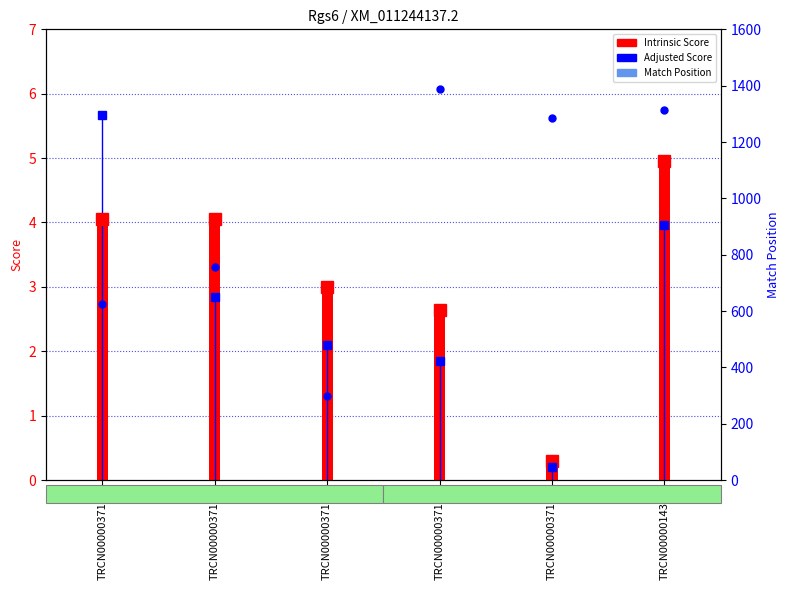

Where is the data nearest to the value 843?

TRCN0000037144